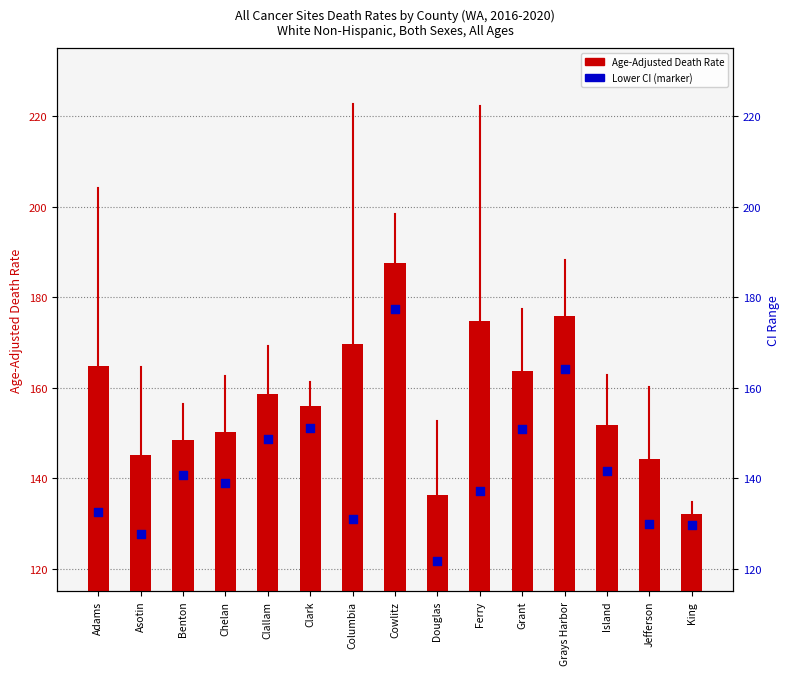

What are all the series names shown in the legend?

Age-Adjusted Death Rate, Lower CI